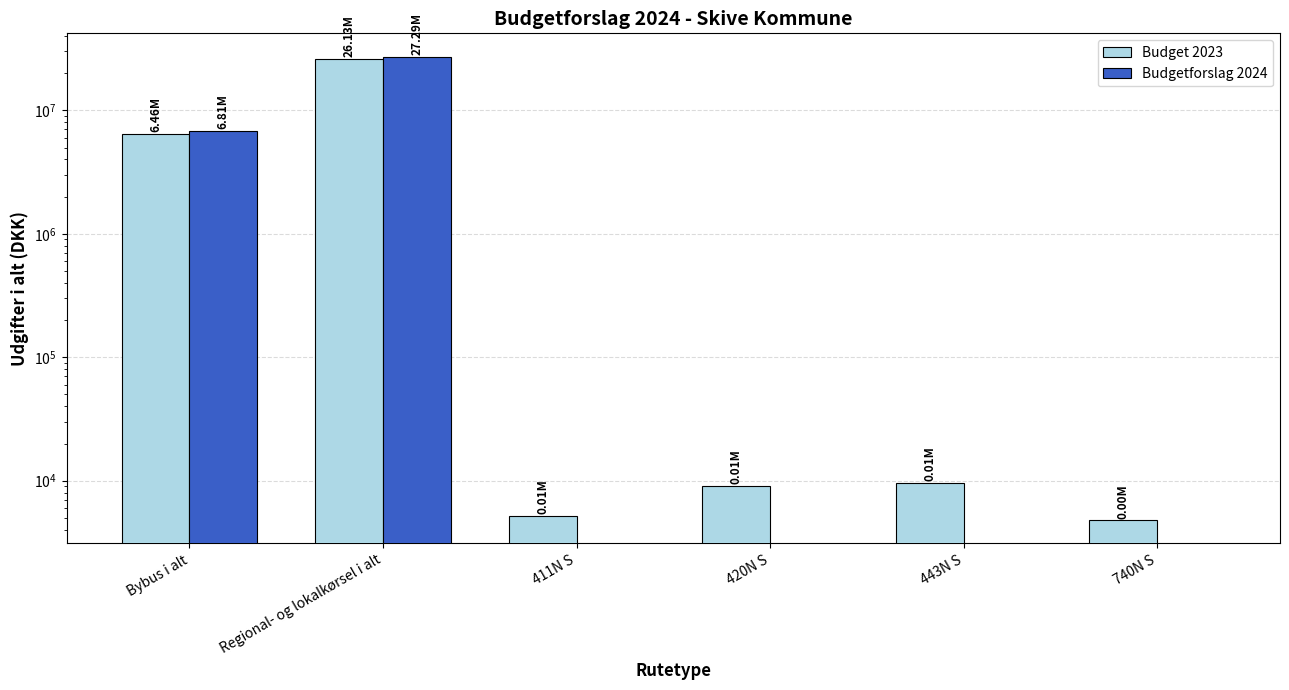

What is the sum of all Budget 2023 values?

32616924.7